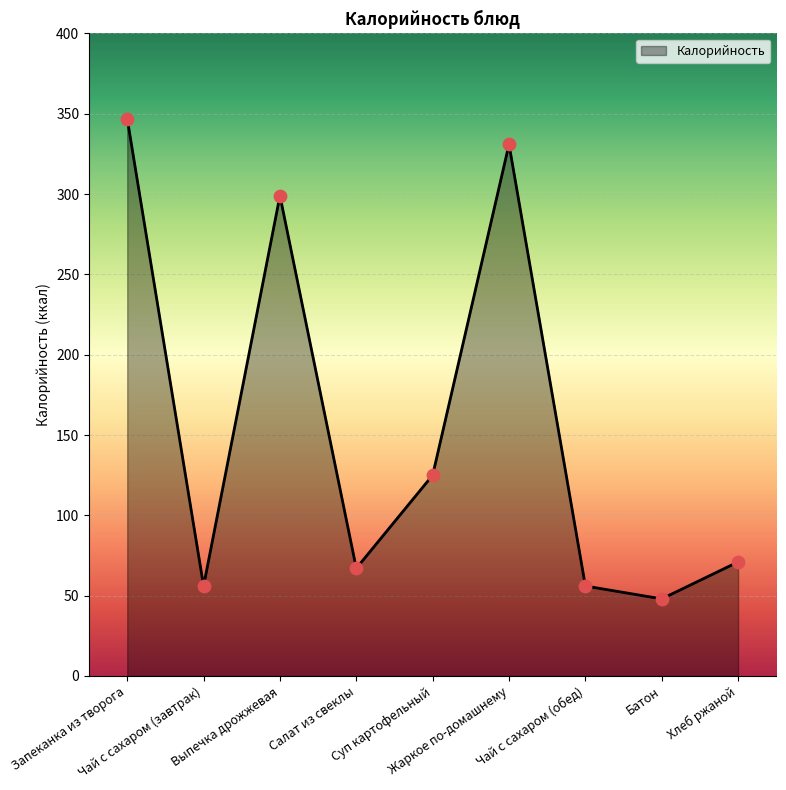

What is the ratio of the value at Батон to the value at Запеканка из творога?

0.1